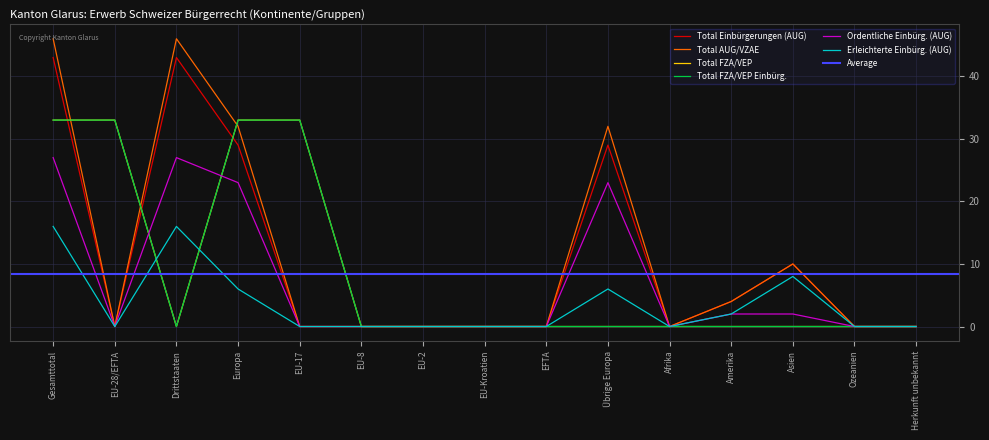

What is the highest value of the Ordentliche Einbürg. (AUG) series?

27